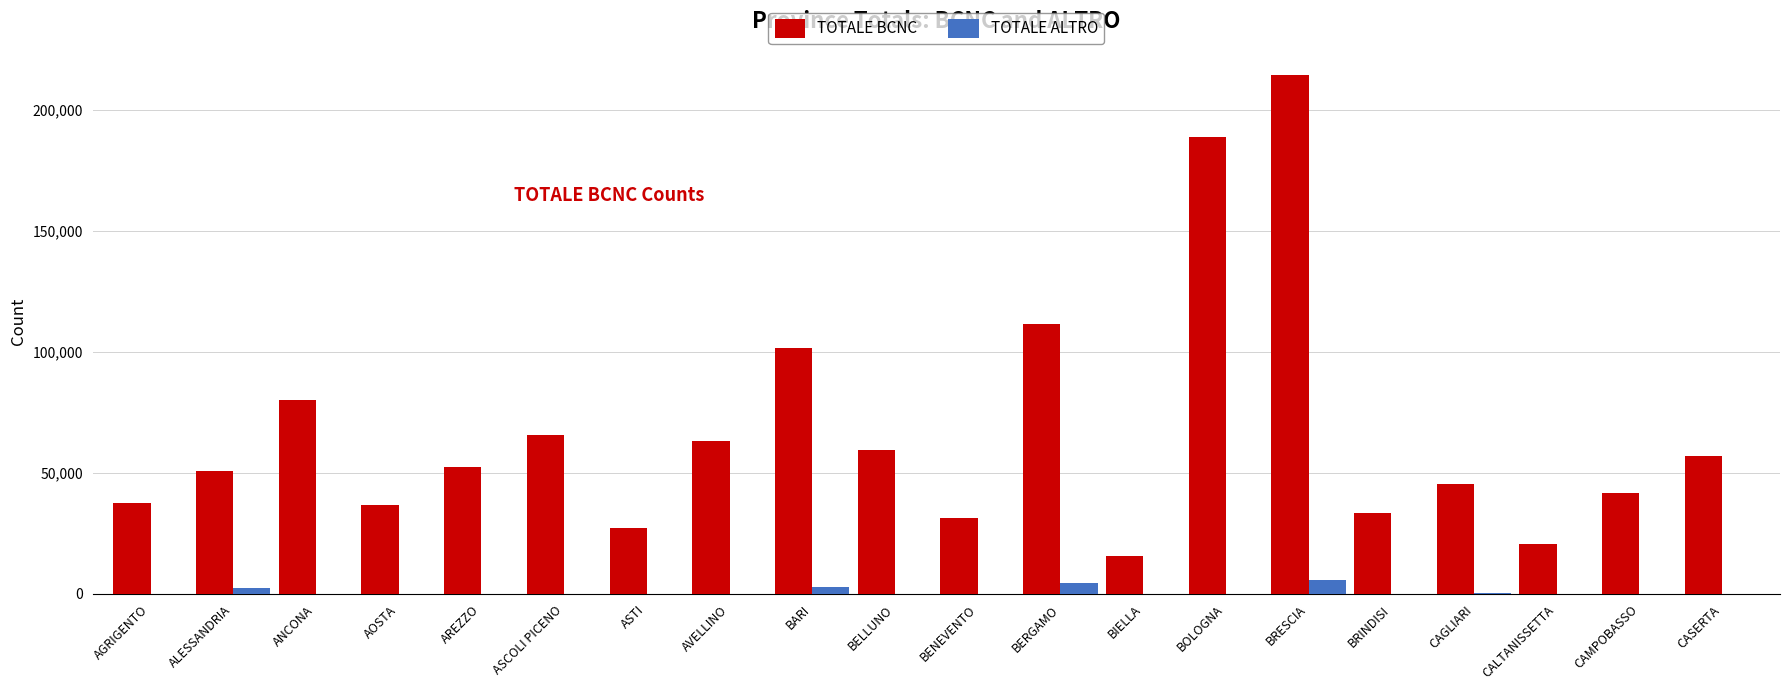

Where does the TOTALE ALTRO series first go above 39?

AGRIGENTO